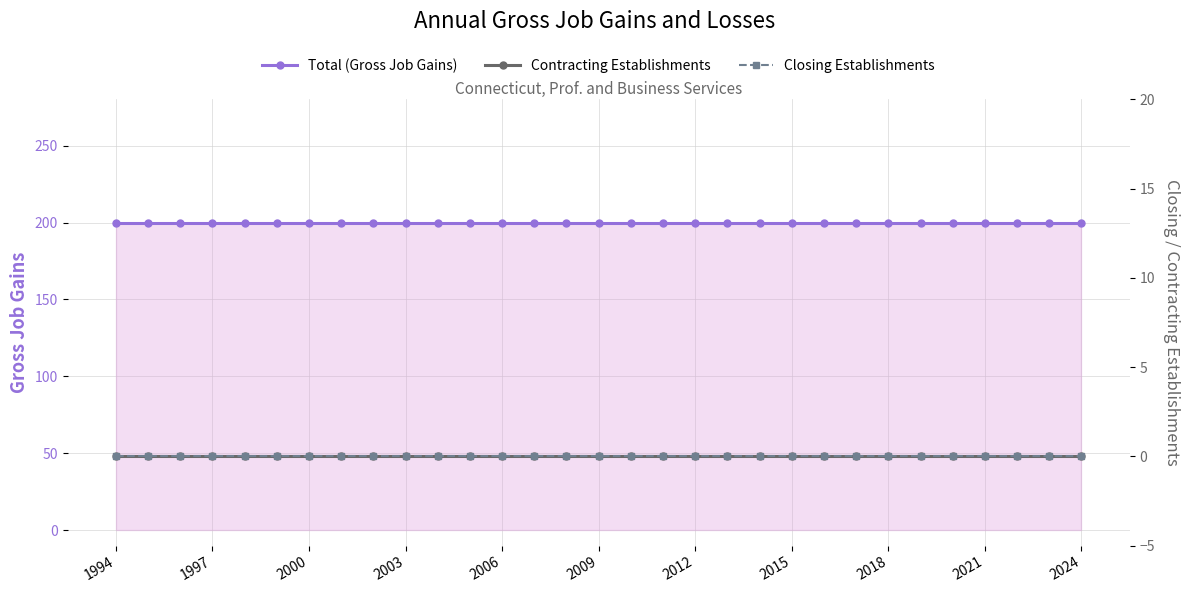

What is the total value across all series at 20?

200